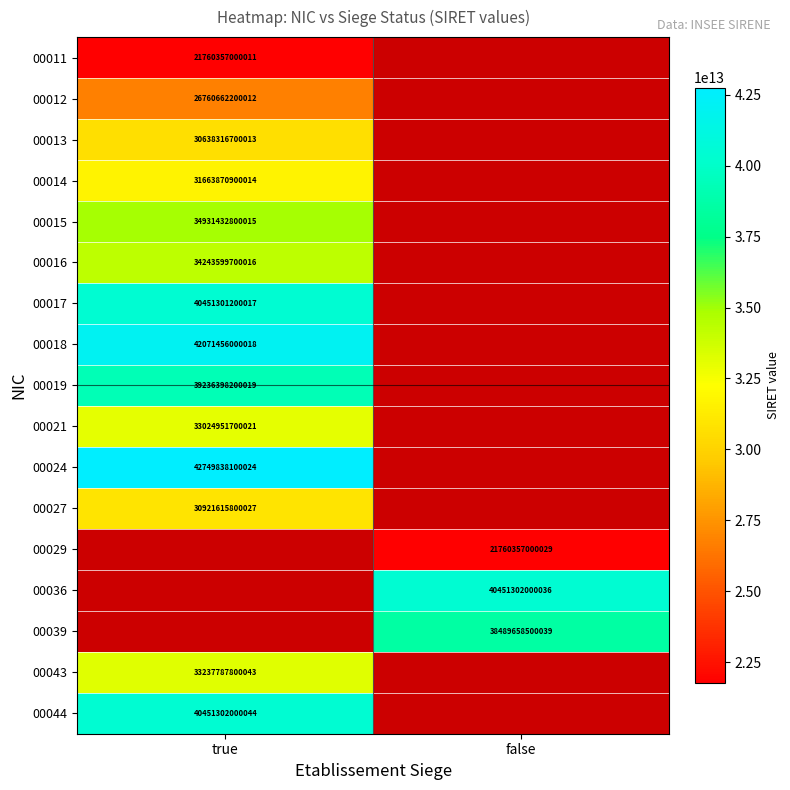

What is the maximum value shown in the chart?

42749838100024.0